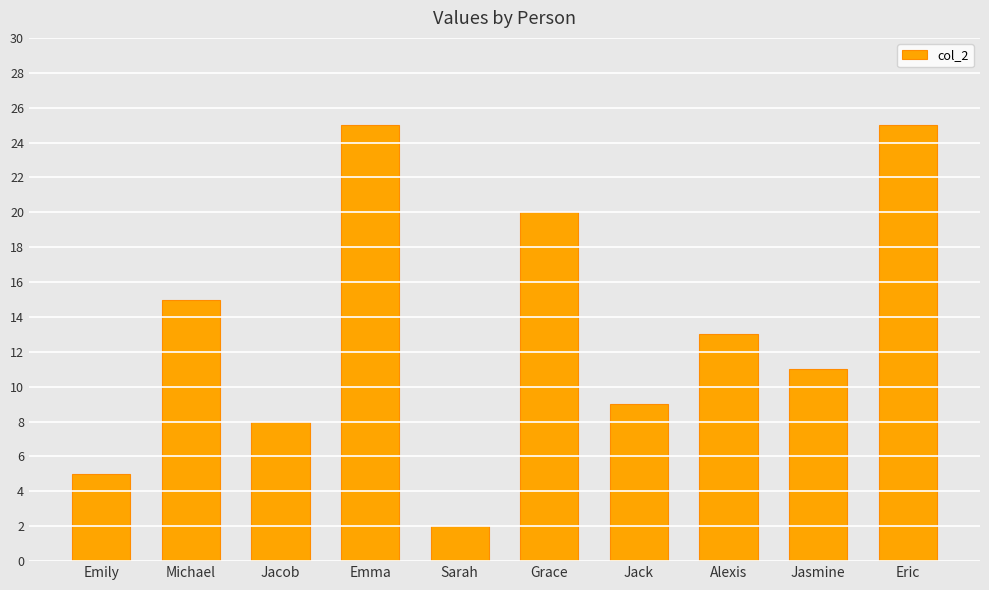

At which label is the value closest to 13?

Alexis